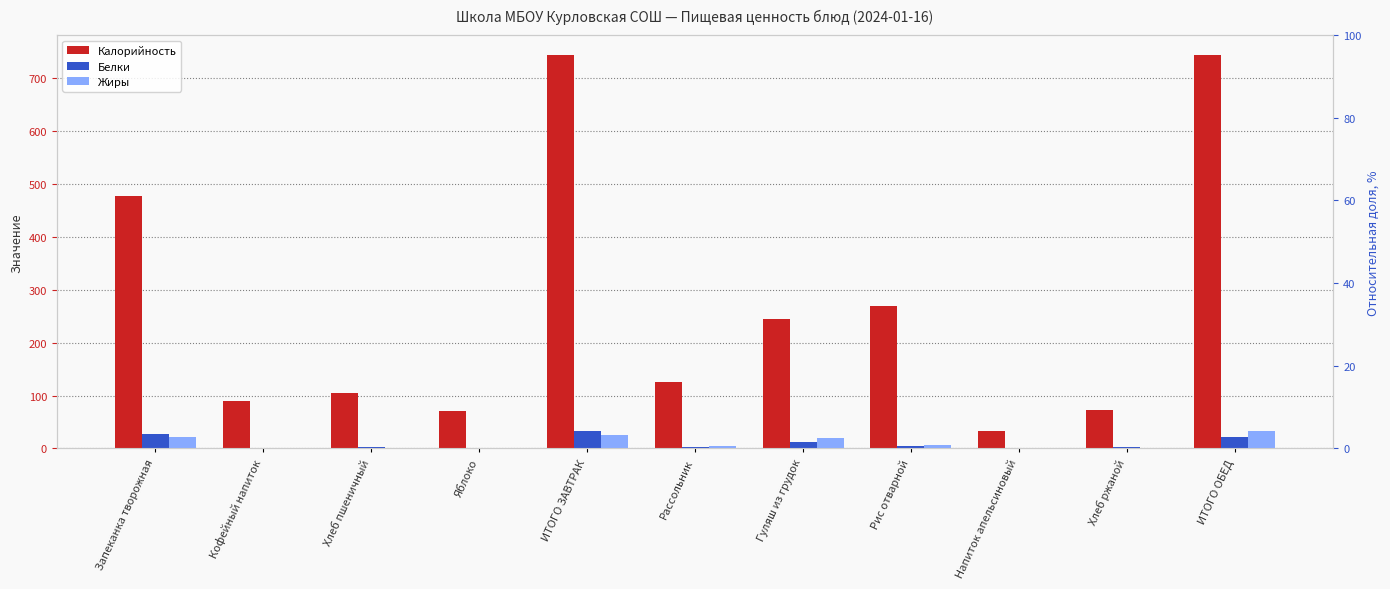

What is the value of the Жиры bar at the 6th from the left?

5.4